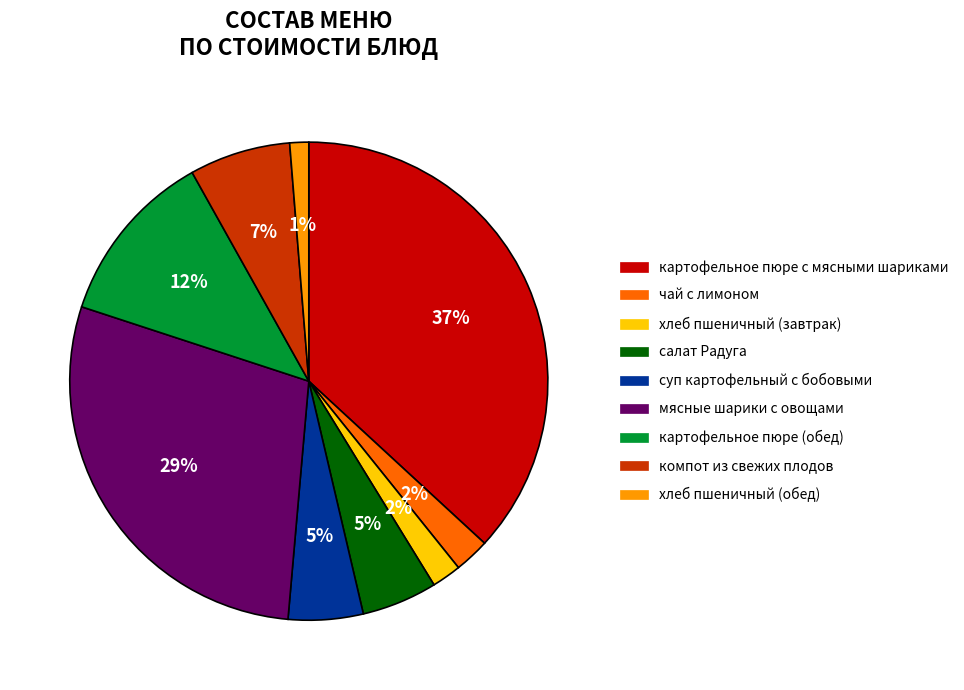

Do хлеб пшеничный (завтрак) and хлеб пшеничный (обед) together represent more than half of the pie?

No